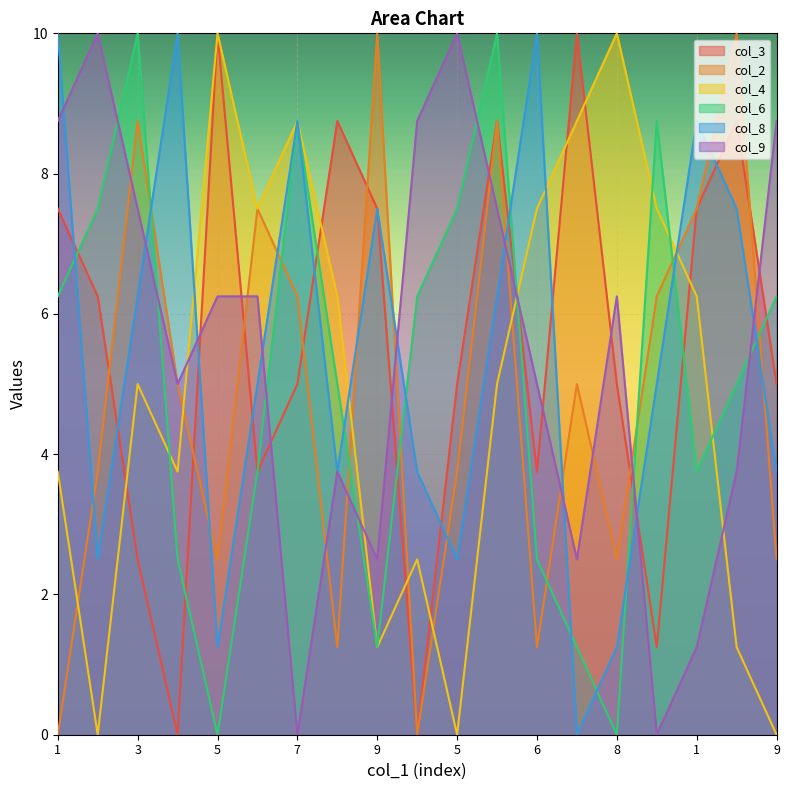

True or false: col_6 has more than 0 points higher than both neighbors.

True